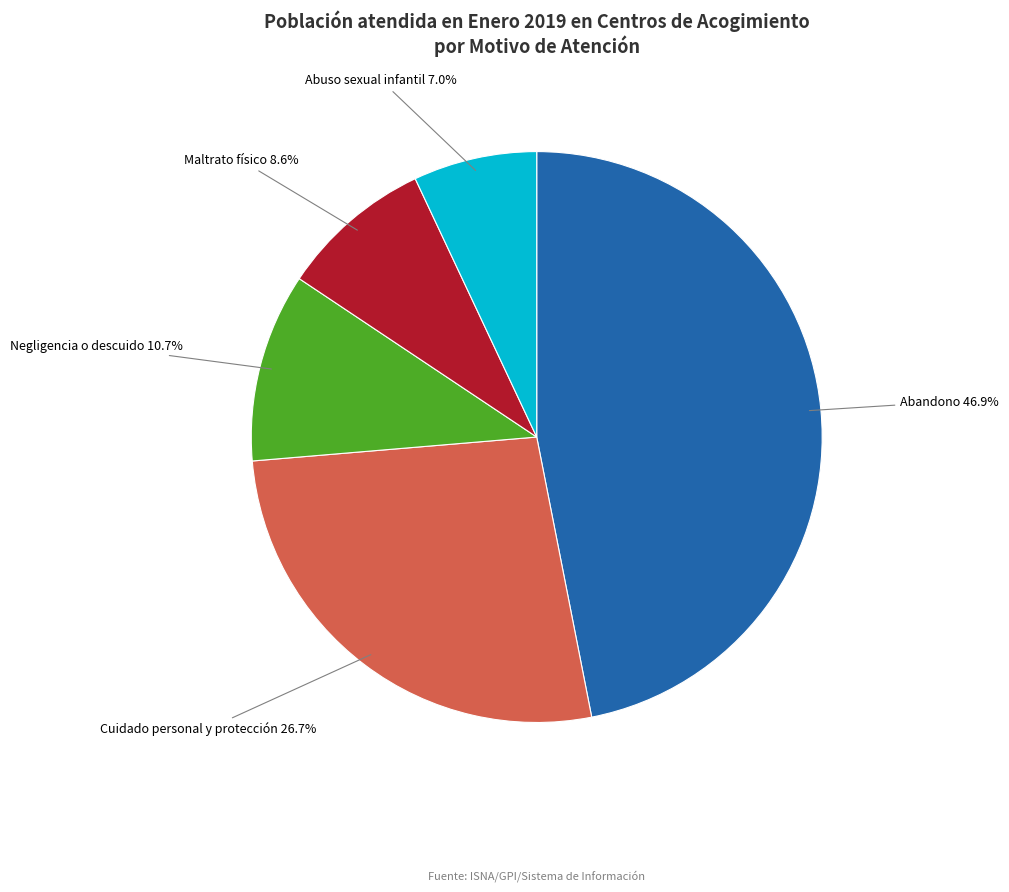

True or false: Maltrato físico accounts for 9% of the total.

True